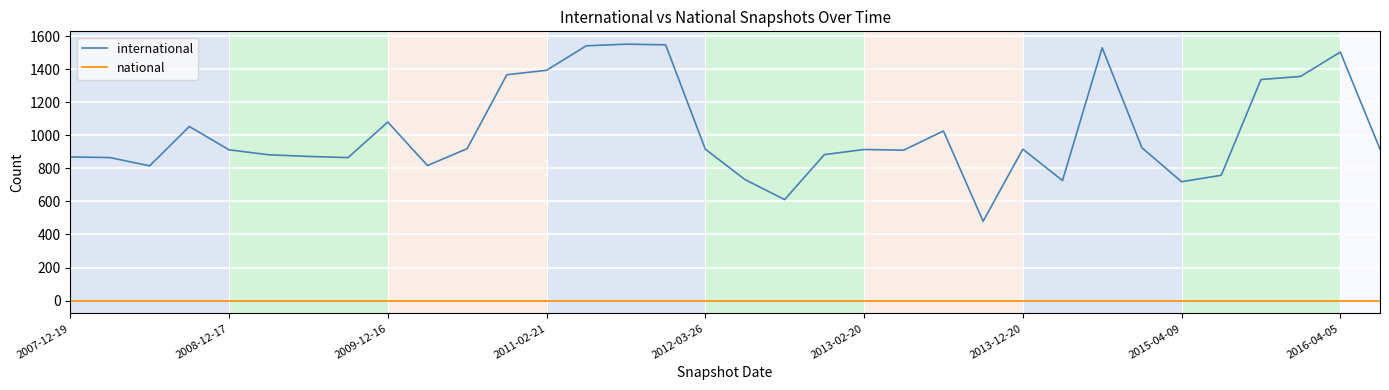

Rank the series by their maximum value, from highest to lowest.

international, national